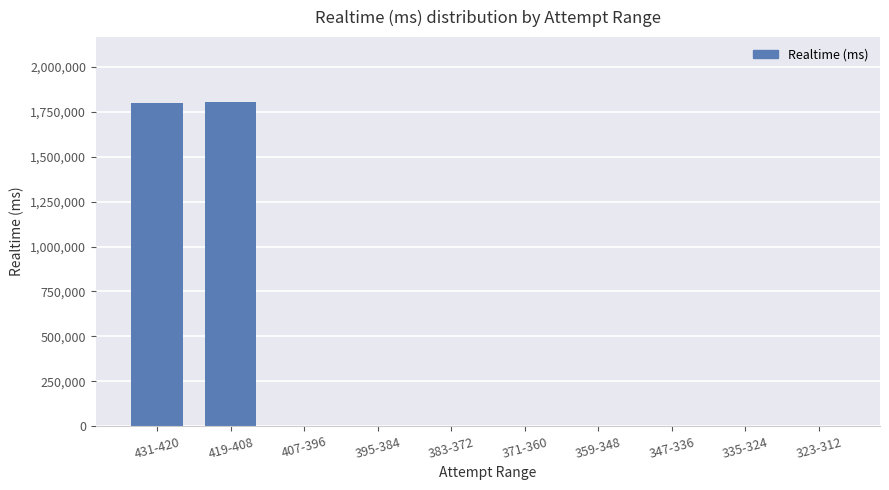

What is the change in value from 431-420 to 359-348?

-1797830